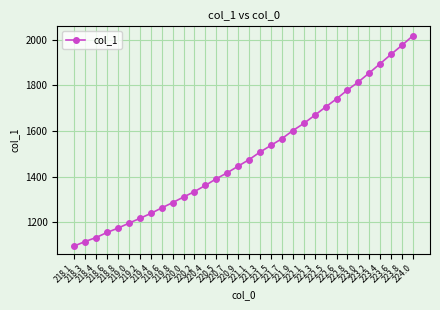

Between 223.8 and 224.0, which is larger?

224.0